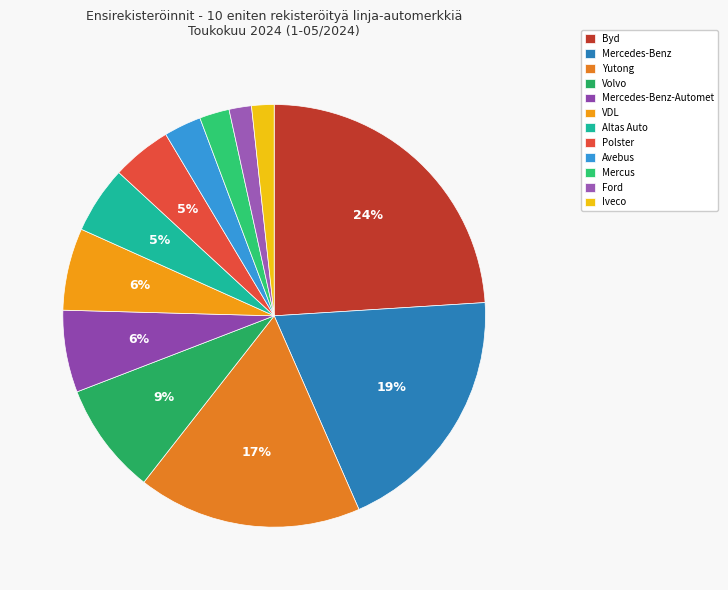

How many slices are in this pie chart?

12